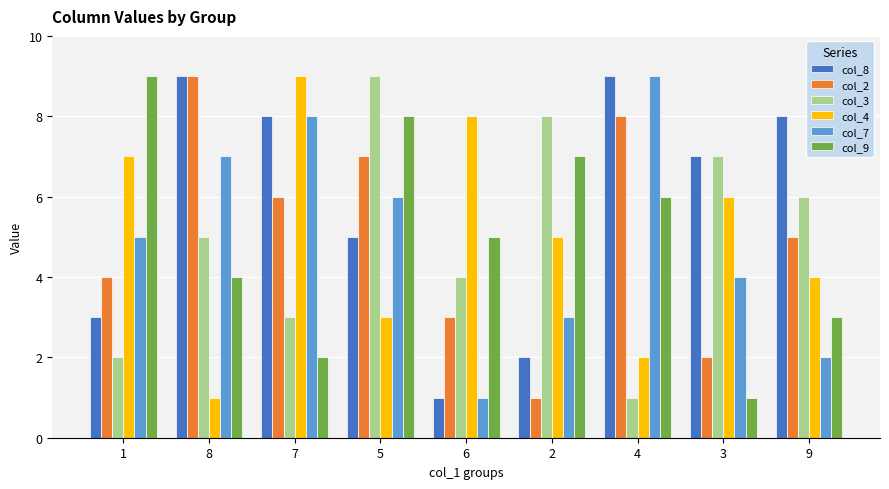

How many bars are there in each group?

6